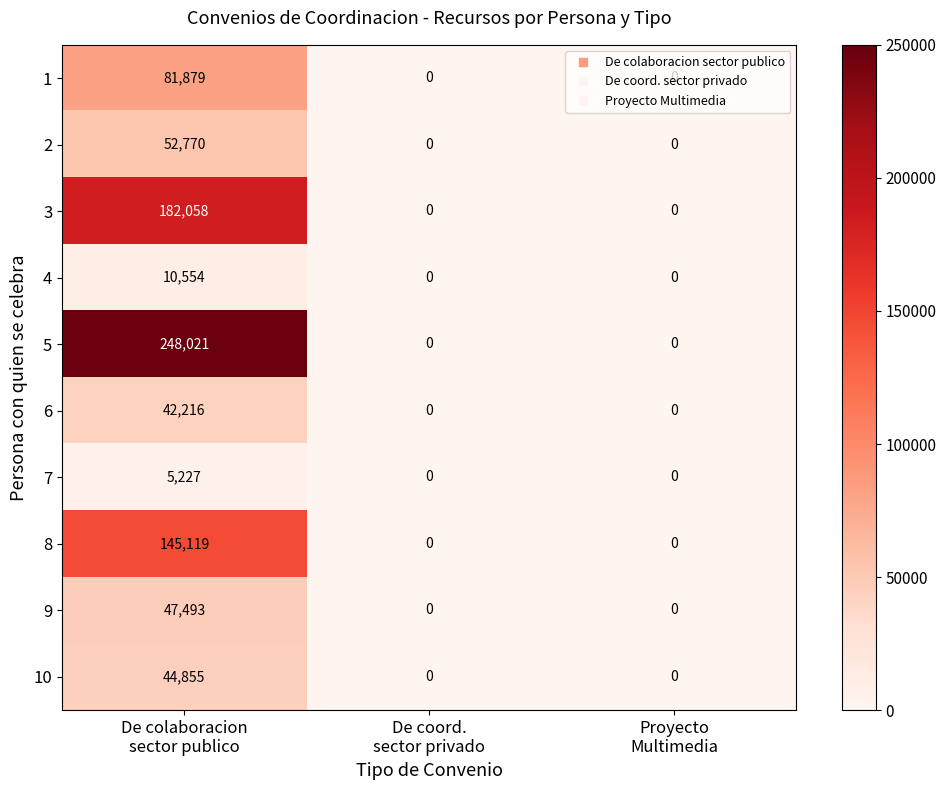

Which series has the largest total across all categories?

5